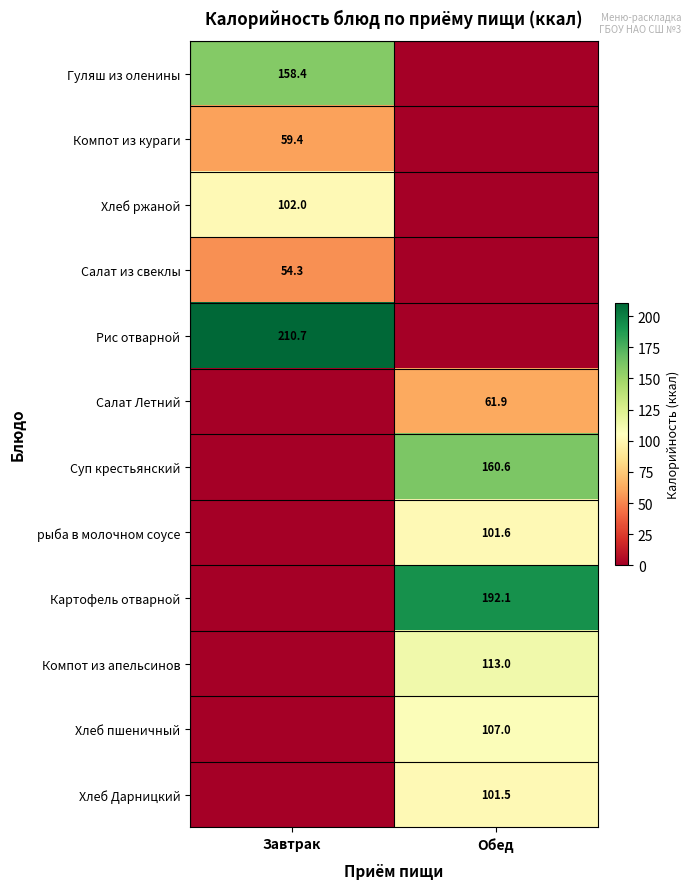

Is it true that Суп крестьянский equals 81.6 at Обед?

False